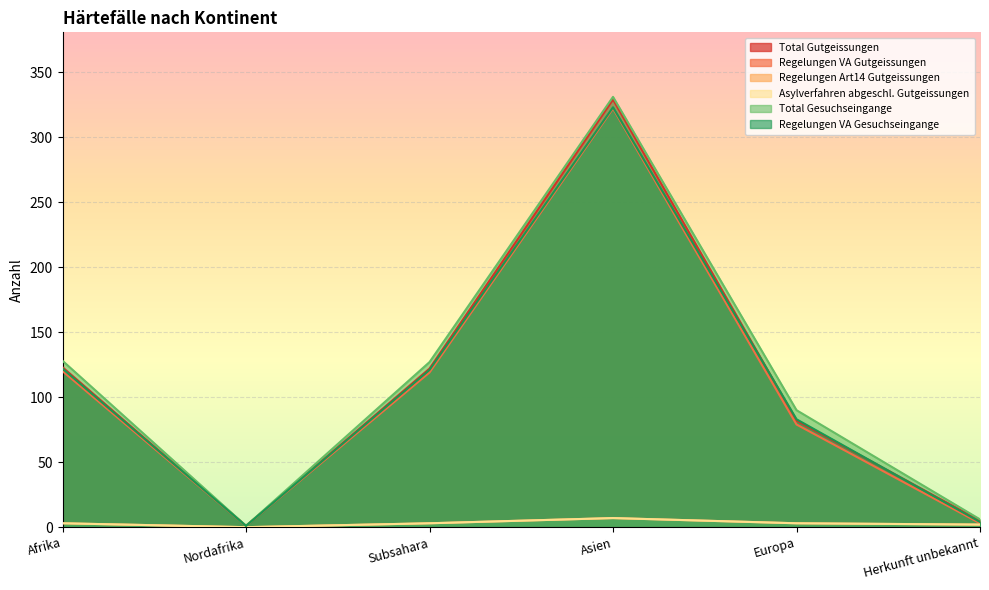

Where does the Regelungen Art14 Gutgeissungen series first go above 3?

Asien